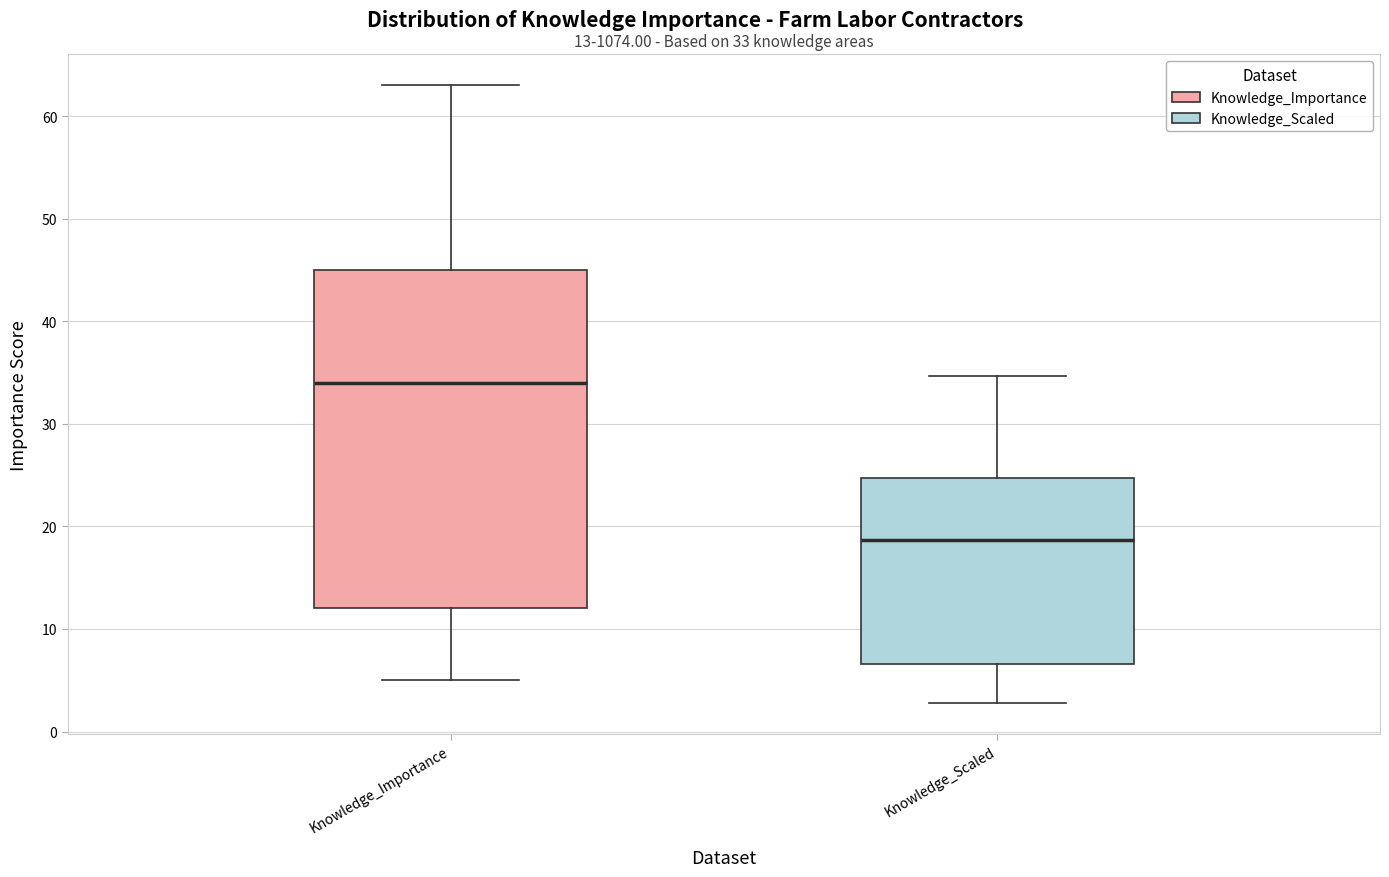

Which box's median line is the lowest?

Knowledge_Scaled